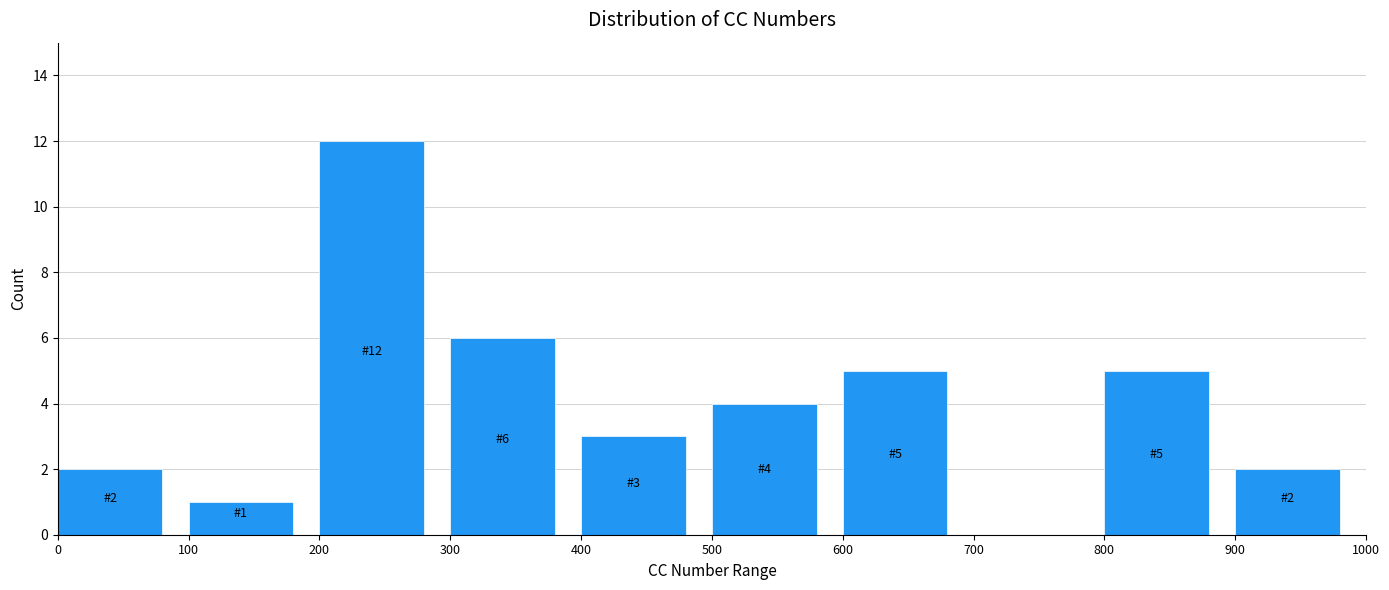

Which range on the x-axis has the tallest bar?

200 to 300